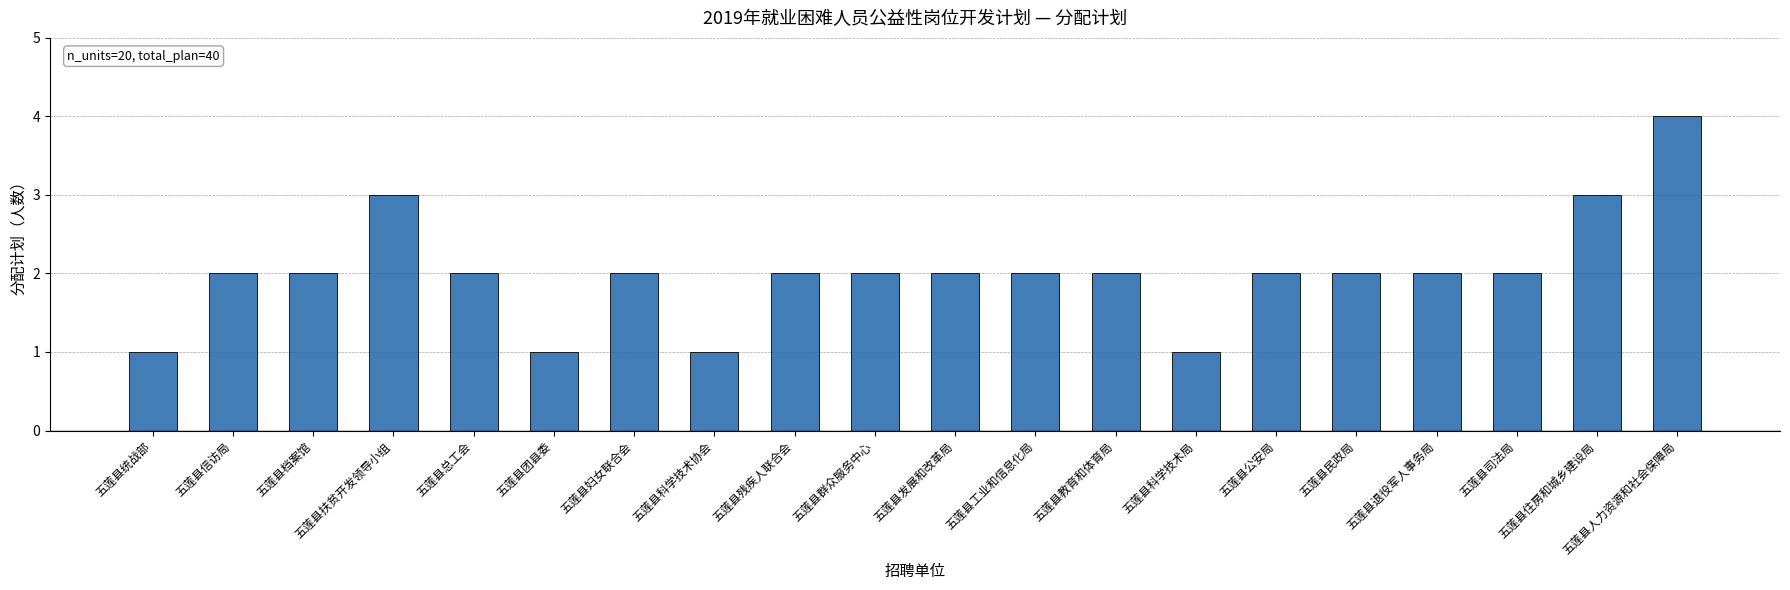

Approximately how many times larger is the value at 五莲县科学技术局 compared to 五莲县民政局?

0.5